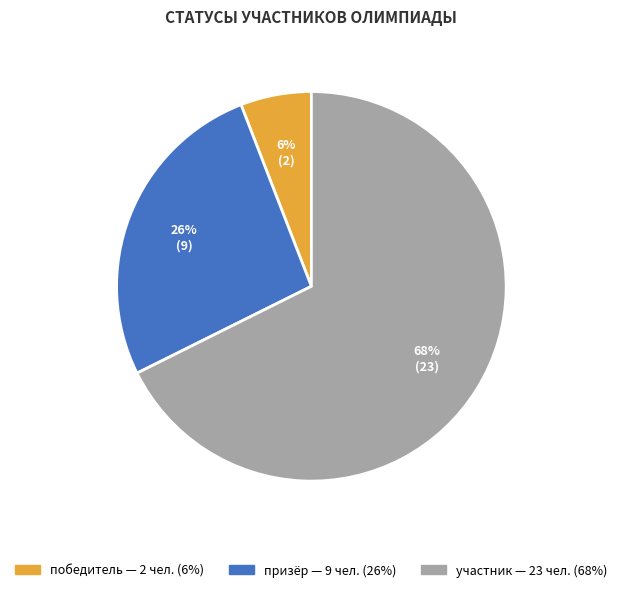

What is the largest slice in the pie chart?

участник